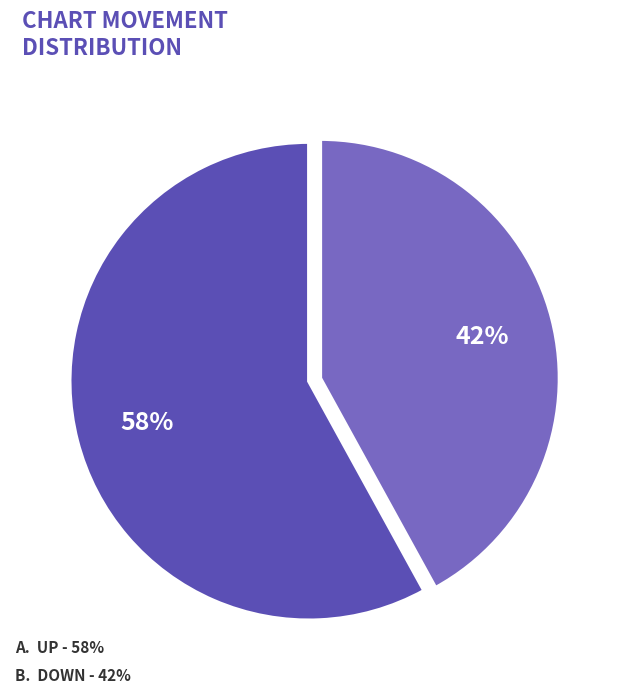

To the nearest percent, what is the average slice percentage?

50%